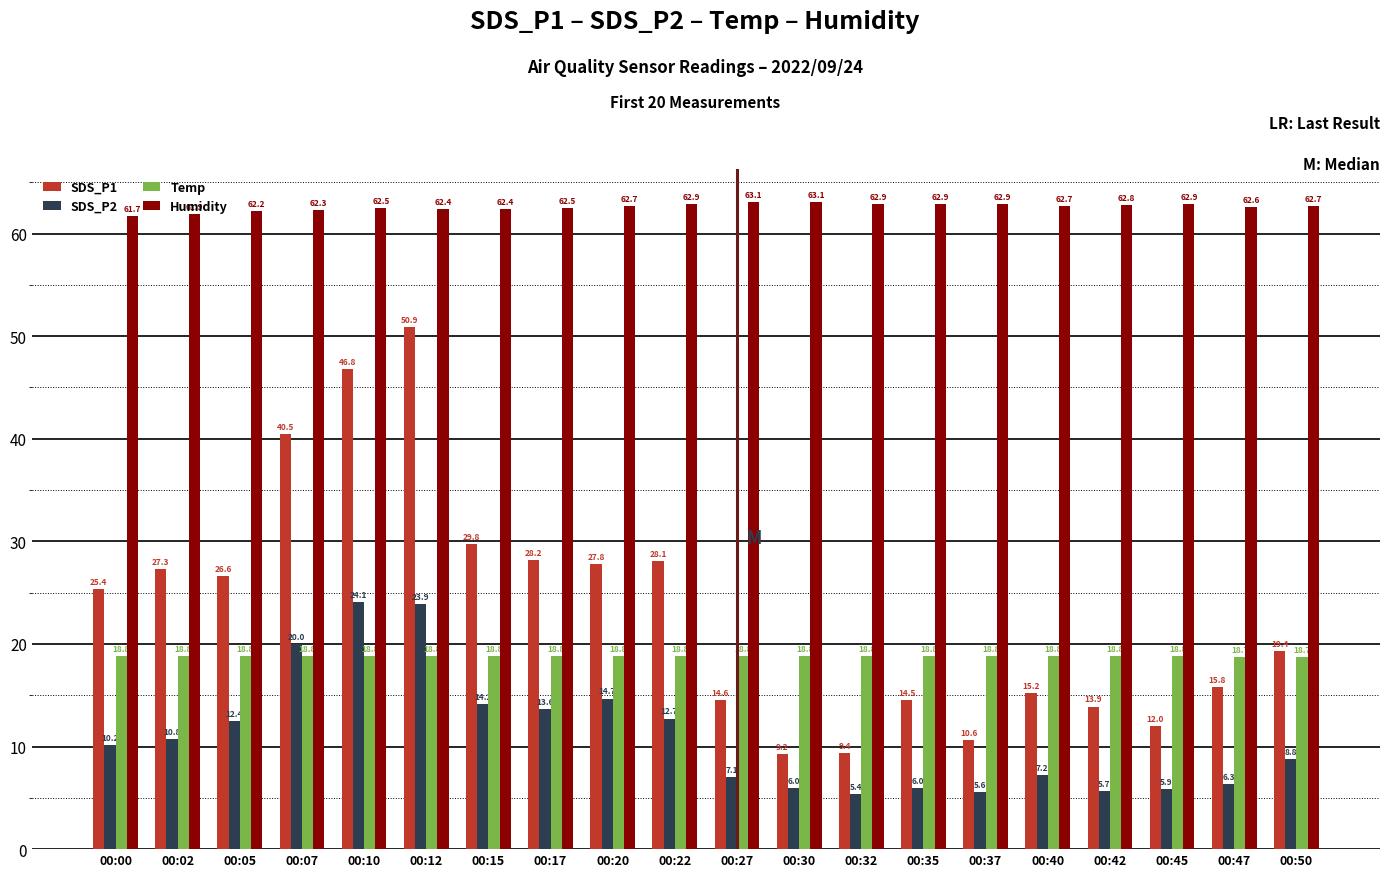

What is the average value of the Temp series?

18.8